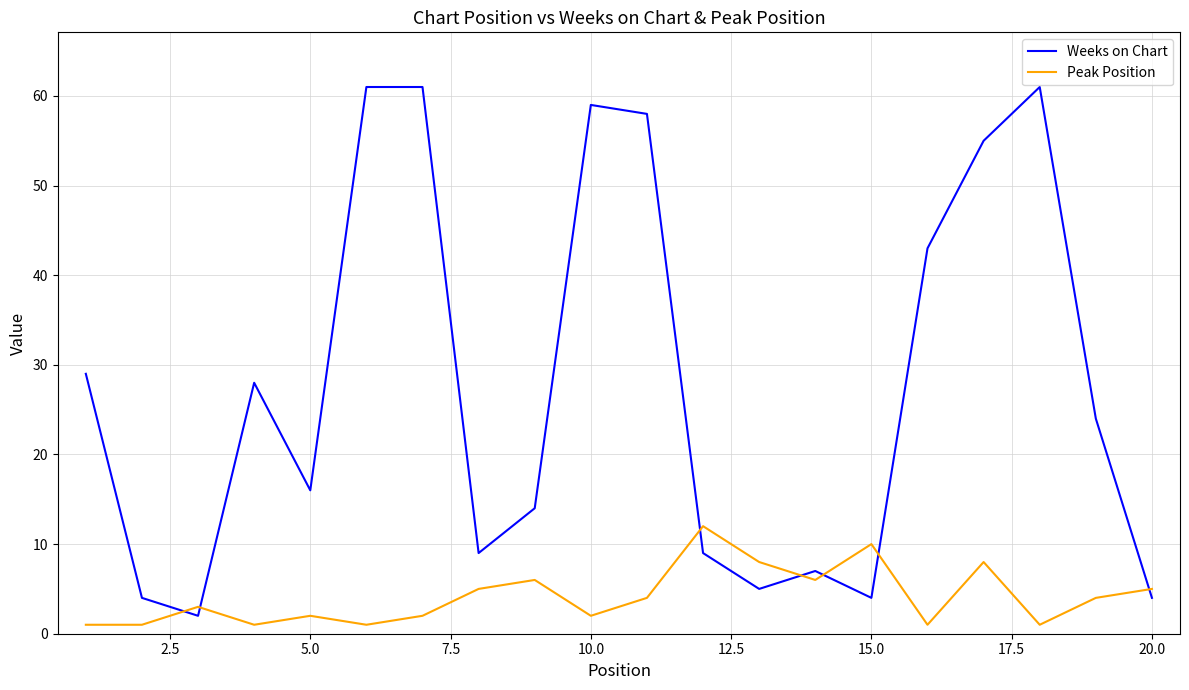

Which series has the largest range (max minus min)?

Weeks on Chart